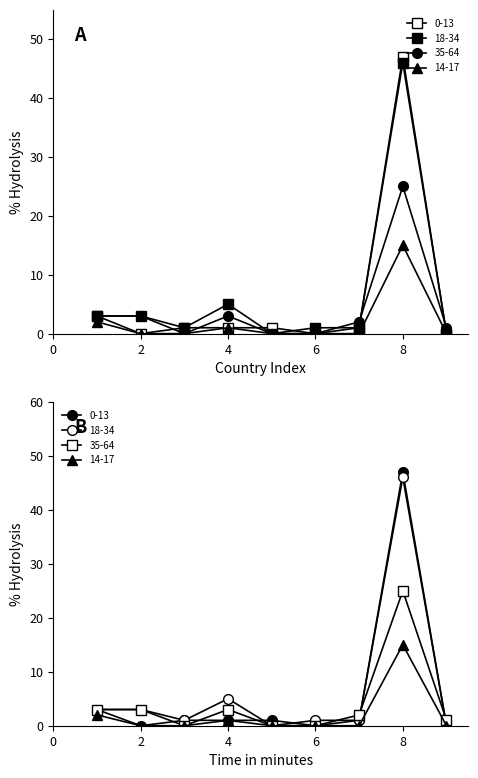

The value of 18-34 at СУДАН is 19. True or false?

False